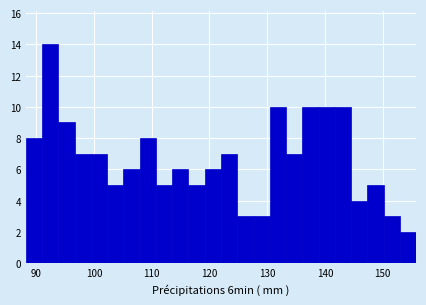

Around what value on the x-axis is the tallest bar? Give the approximate position of its centre, as read against the axis.

92